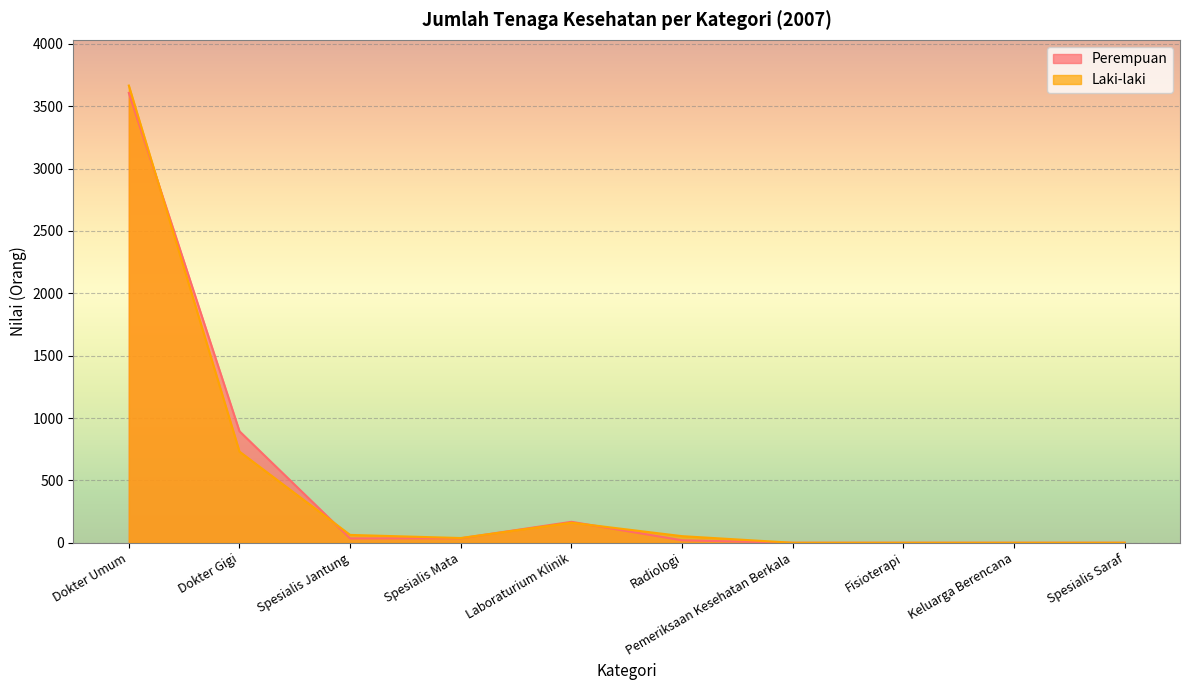

What is the difference between the second highest and second lowest values in the Perempuan series?

894